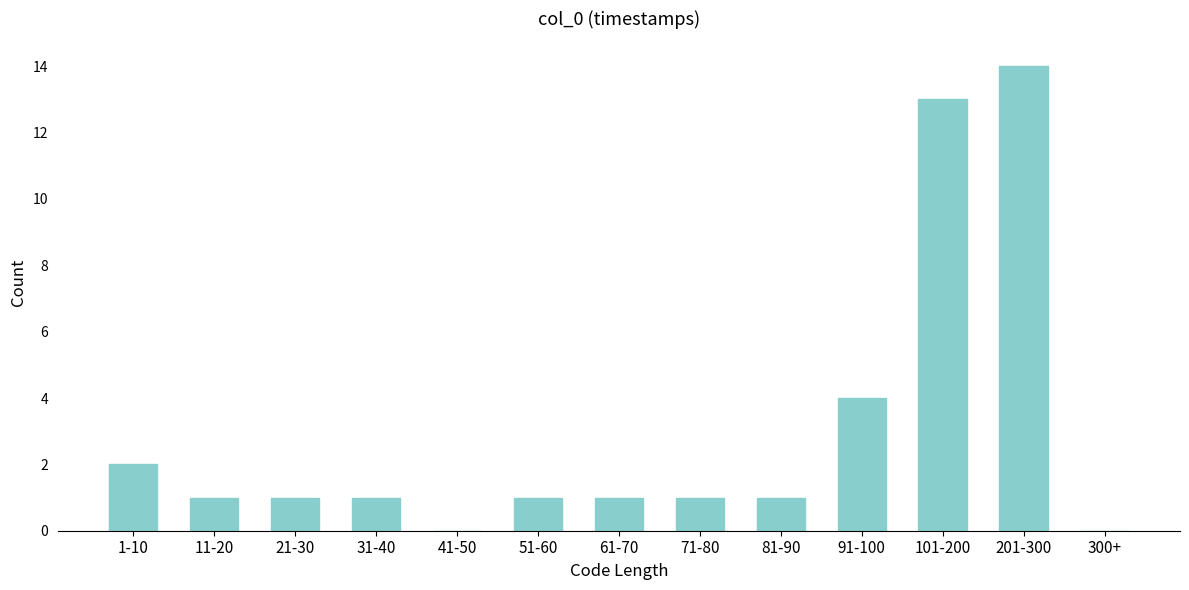

Reading left to right, list all the values displayed in this chart.

1-10=2	11-20=1	21-30=1	31-40=1	41-50=0	51-60=1	61-70=1	71-80=1	81-90=1	91-100=4	101-200=13	201-300=14	300+=0